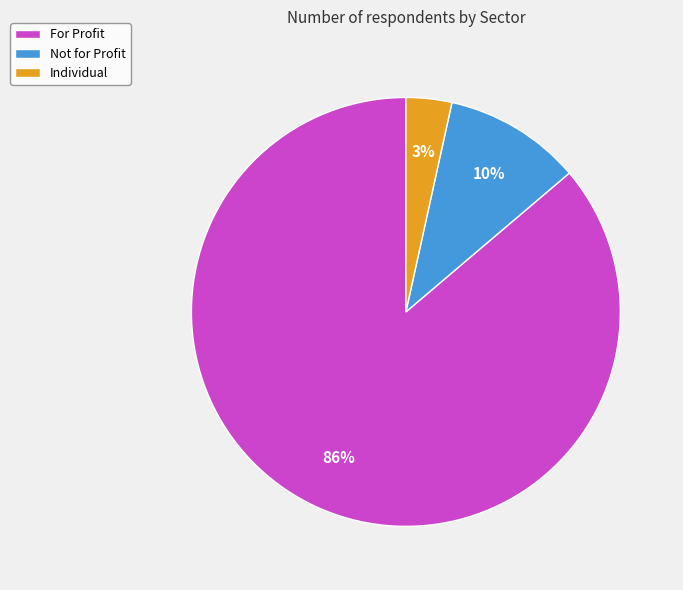

Which category accounts for the majority?

For Profit